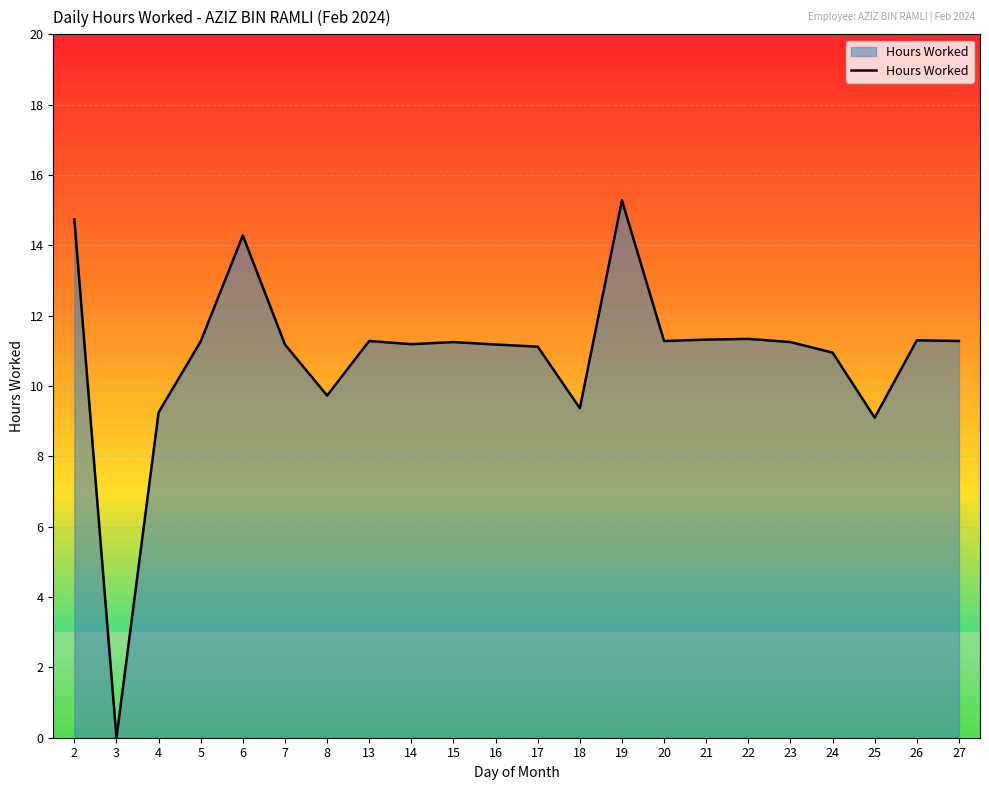

Is it true that the value at 18 is 9.4?

True